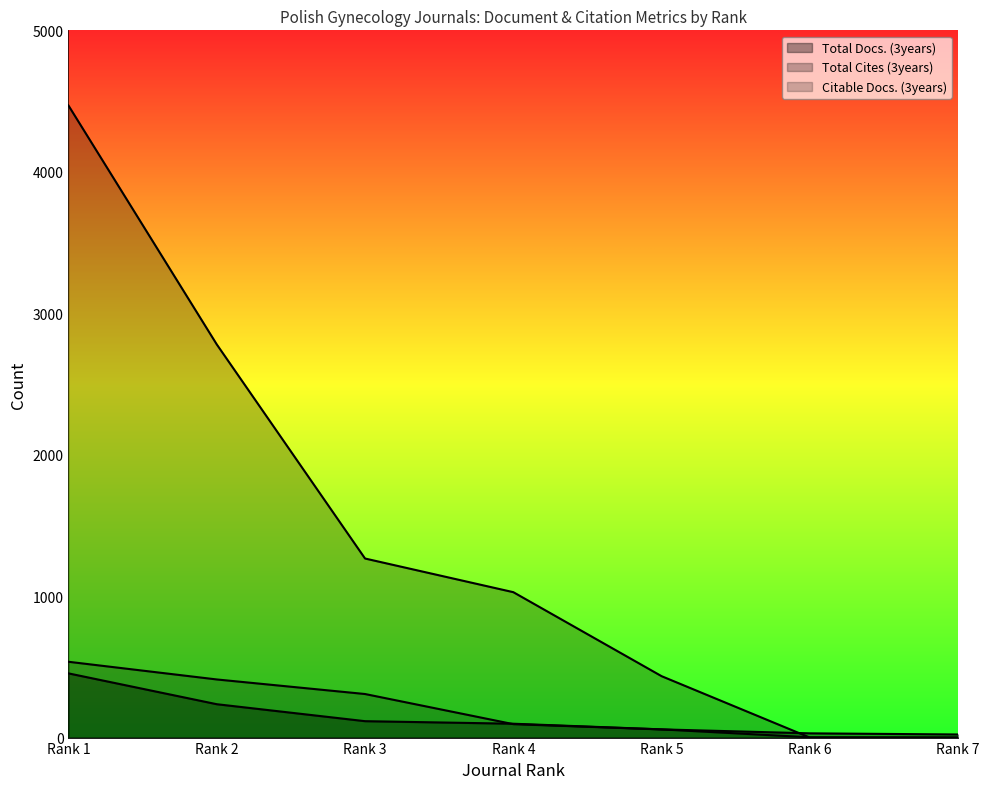

Is the value of Citable Docs. (3years) at Rank 2 greater than the value of Total Cites (3years) at Rank 7?

Yes